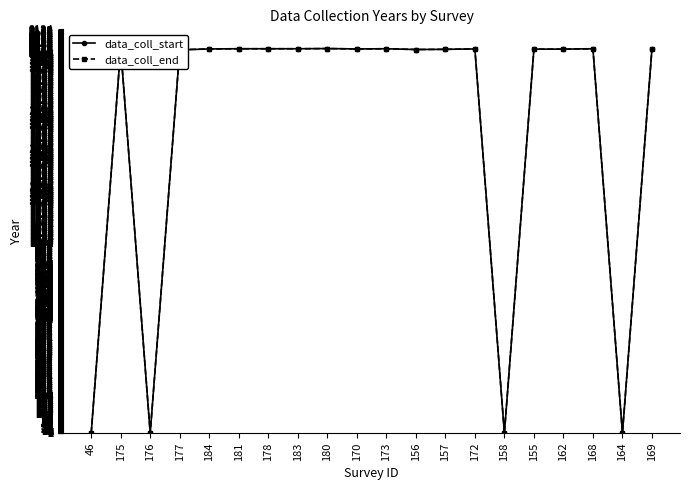

The data_coll_end series shows 2772 at 183. True or false?

False